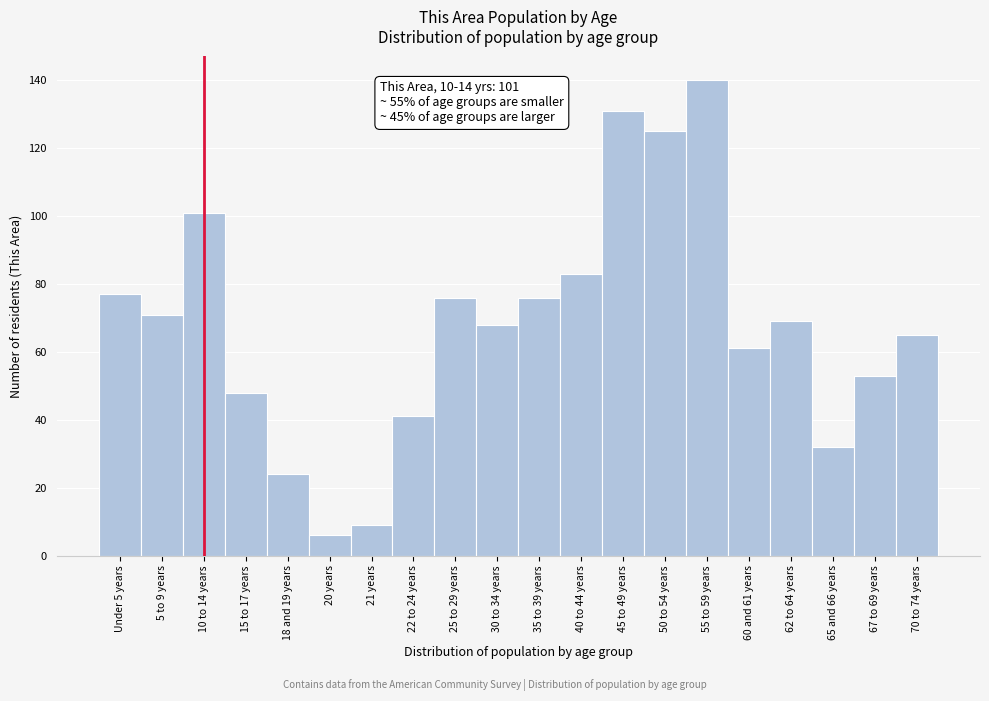

Reading left to right, transcribe all the data shown in this chart.

Under 5 years=77	5 to 9 years=71	10 to 14 years=101	15 to 17 years=48	18 and 19 years=24	20 years=6	21 years=9	22 to 24 years=41	25 to 29 years=76	30 to 34 years=68	35 to 39 years=76	40 to 44 years=83	45 to 49 years=131	50 to 54 years=125	55 to 59 years=140	60 and 61 years=61	62 to 64 years=69	65 and 66 years=32	67 to 69 years=53	70 to 74 years=65